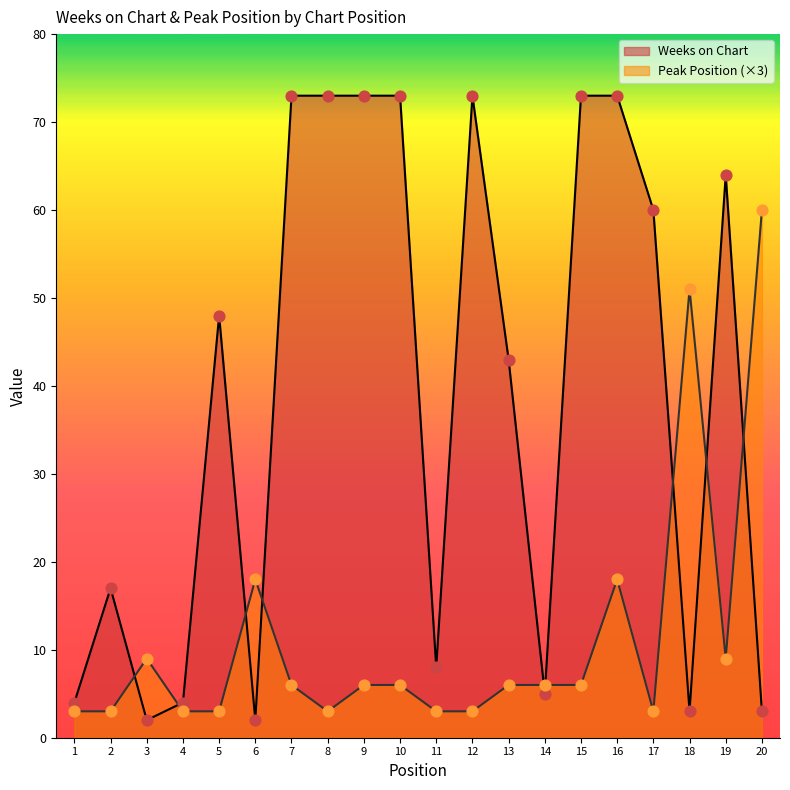

What are all the series names shown in the legend?

Weeks on Chart, Peak Position (×3)